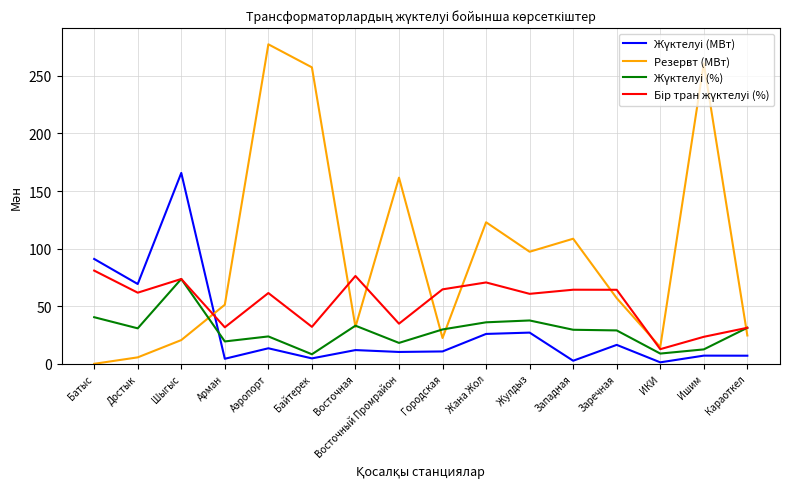

Is it true that Резервт (МВт) equals 13.8 at Восточная?

False